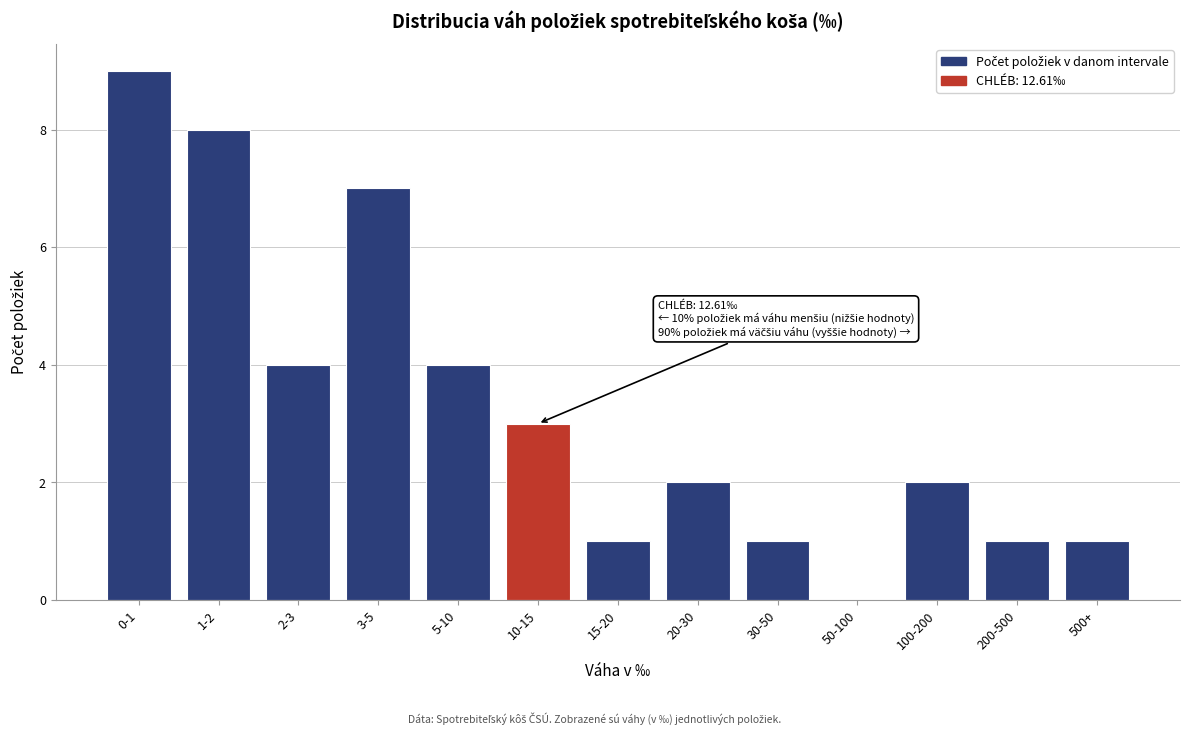

Reading left to right, list all the values displayed in this chart.

0-1=9	1-2=8	2-3=4	3-5=7	5-10=4	10-15=3	15-20=1	20-30=2	30-50=1	50-100=0	100-200=2	200-500=1	500+=1